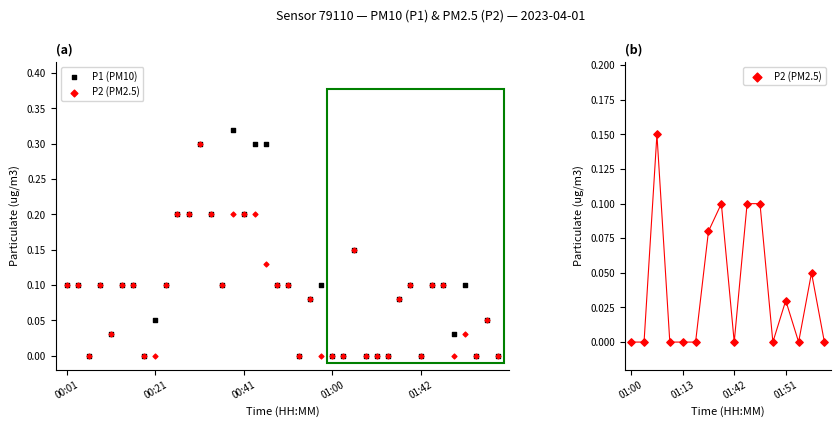

At how many categories does at least one series exceed 0?

29